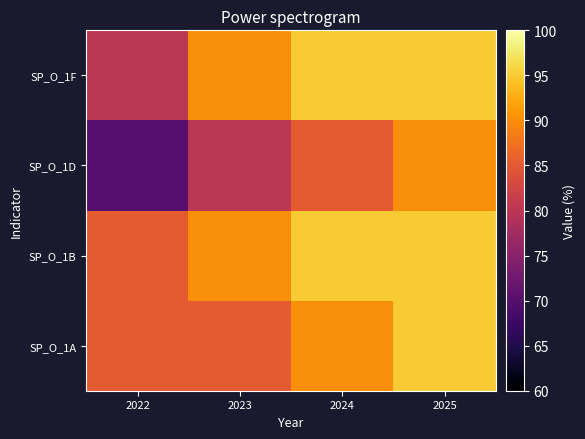

What is the spread (max minus min) of values at 2025?

5